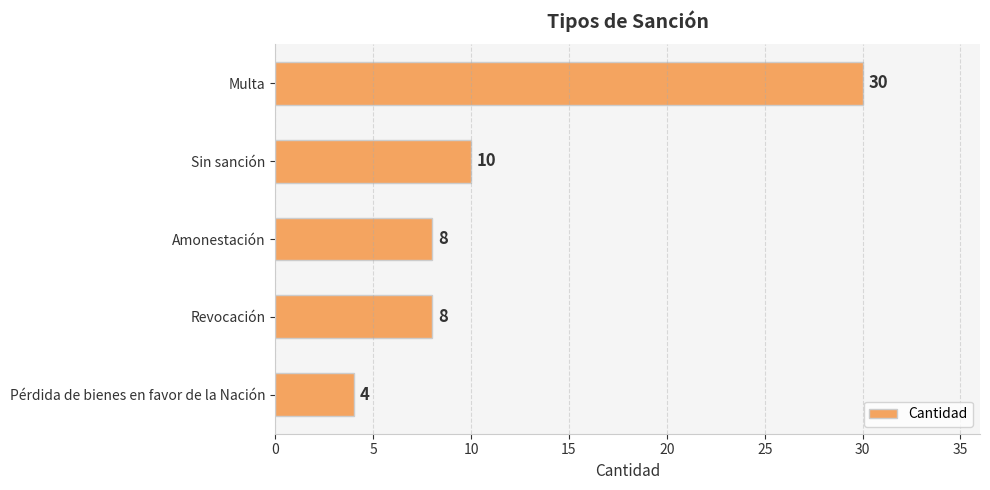

Approximately how many times larger is the value at Amonestación compared to Sin sanción?

0.8